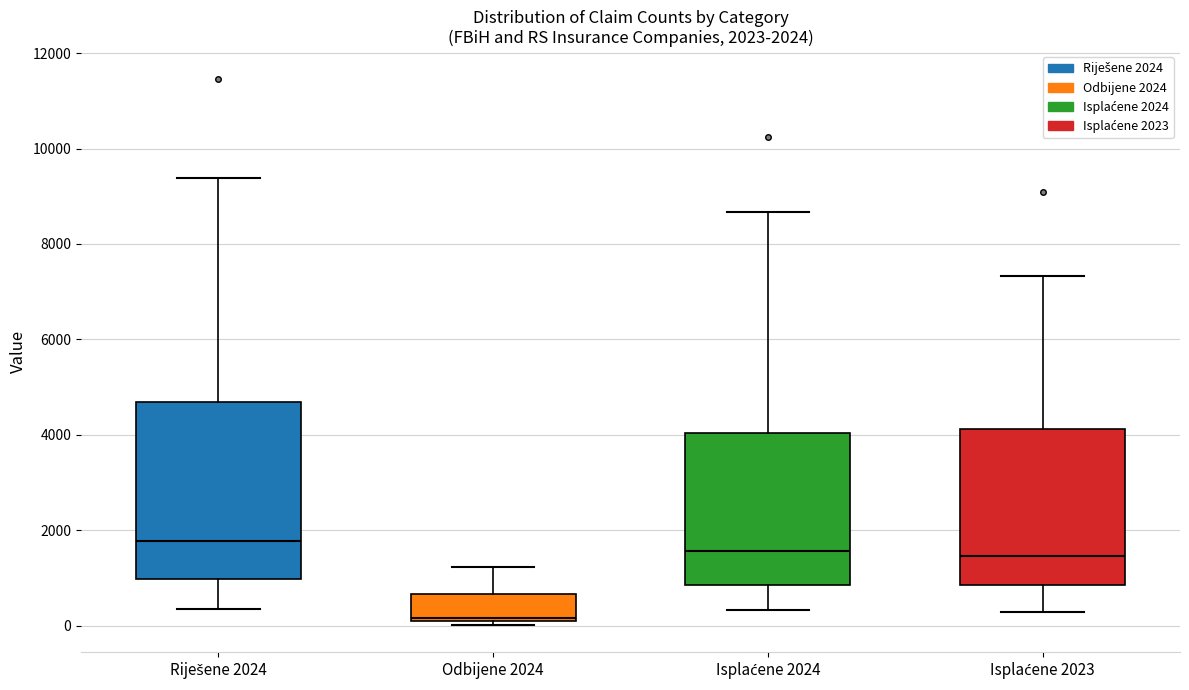

Which box has the lowest median line?

Odbijene 2024